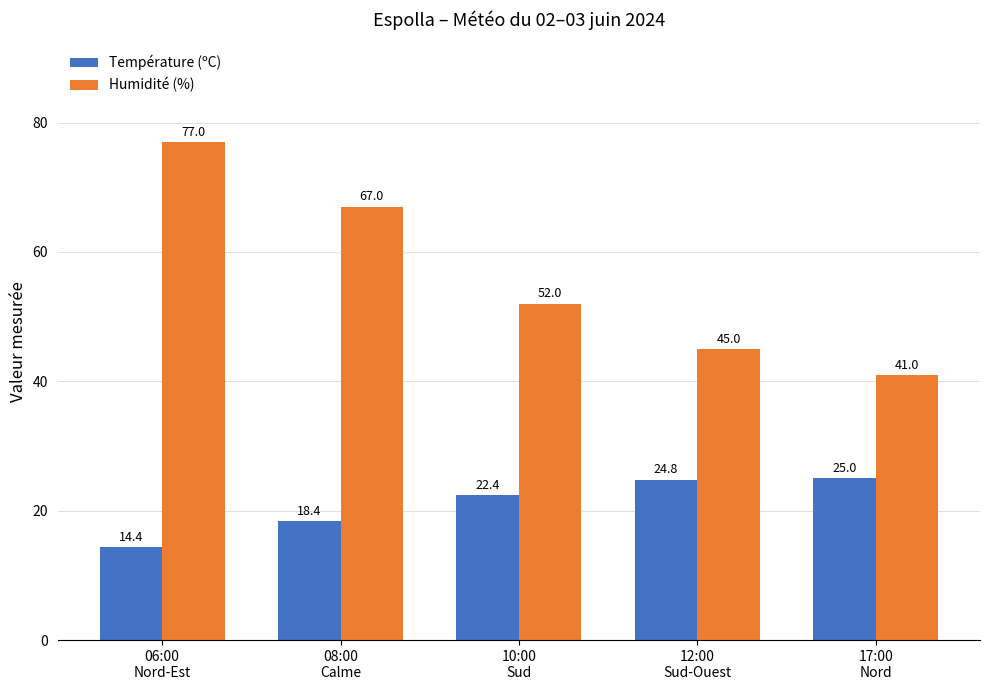

How many bars are there in each group?

2